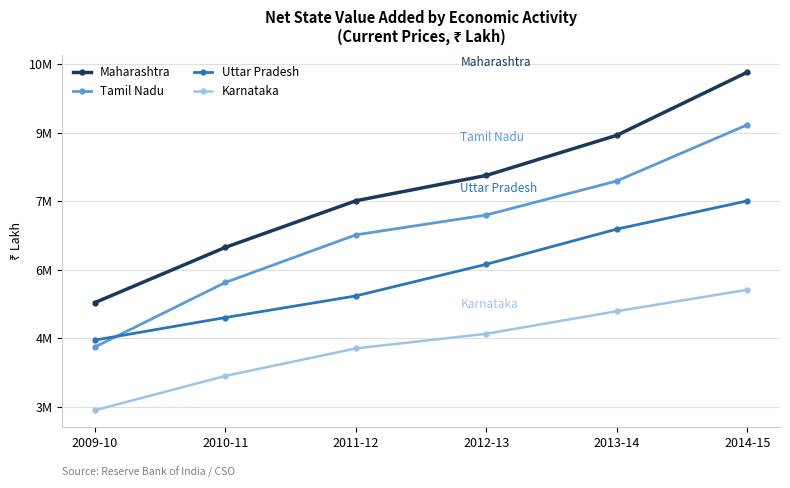

Rank the categories by Karnataka value from lowest to highest.

2009-10, 2010-11, 2011-12, 2012-13, 2013-14, 2014-15